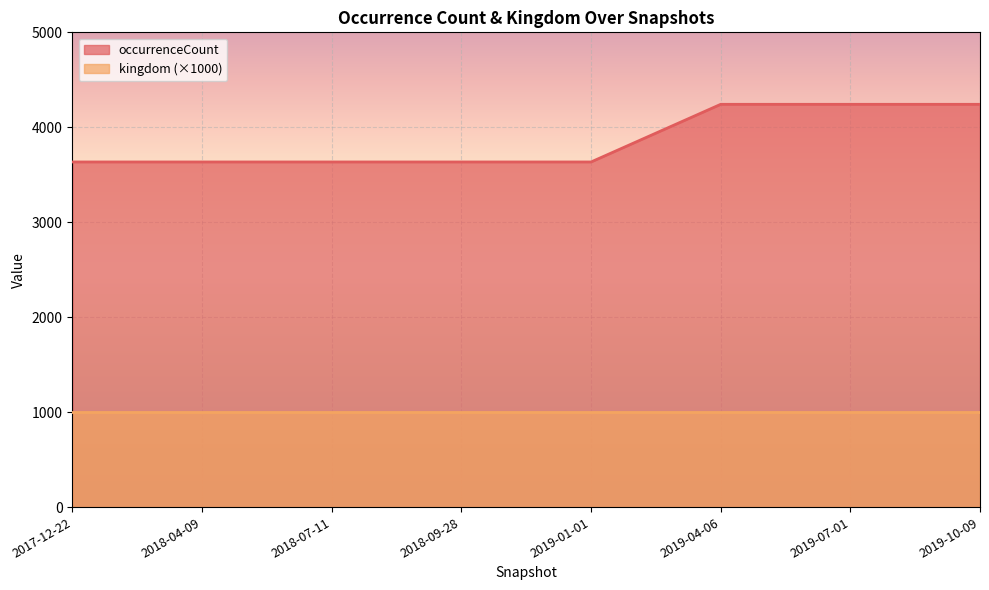

What is the average value?

3863